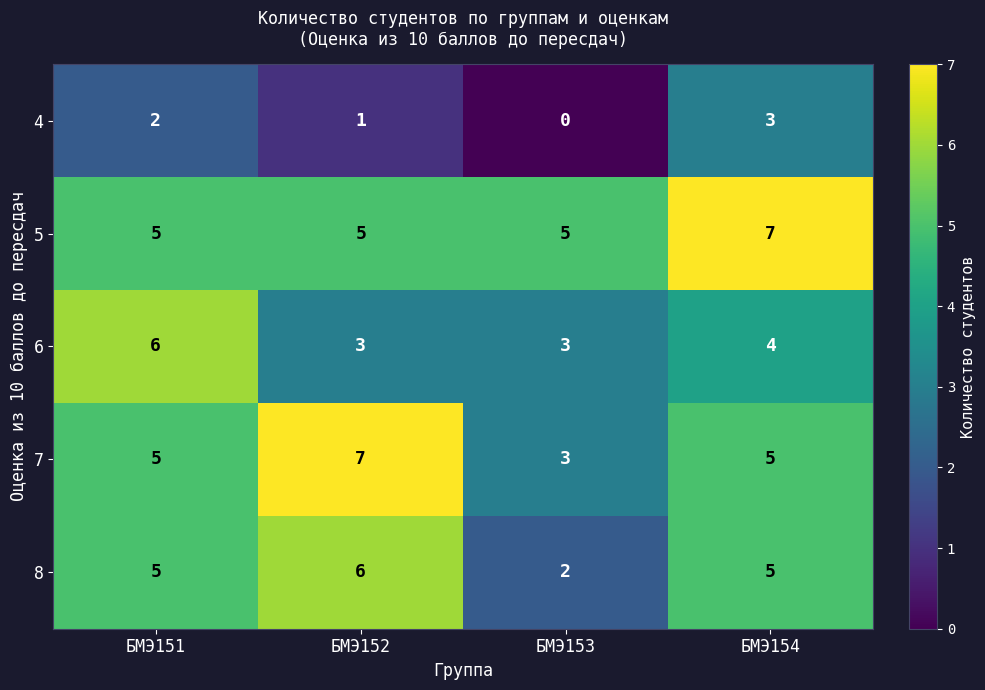

What value does the 4 series have at БМЭ154?

3